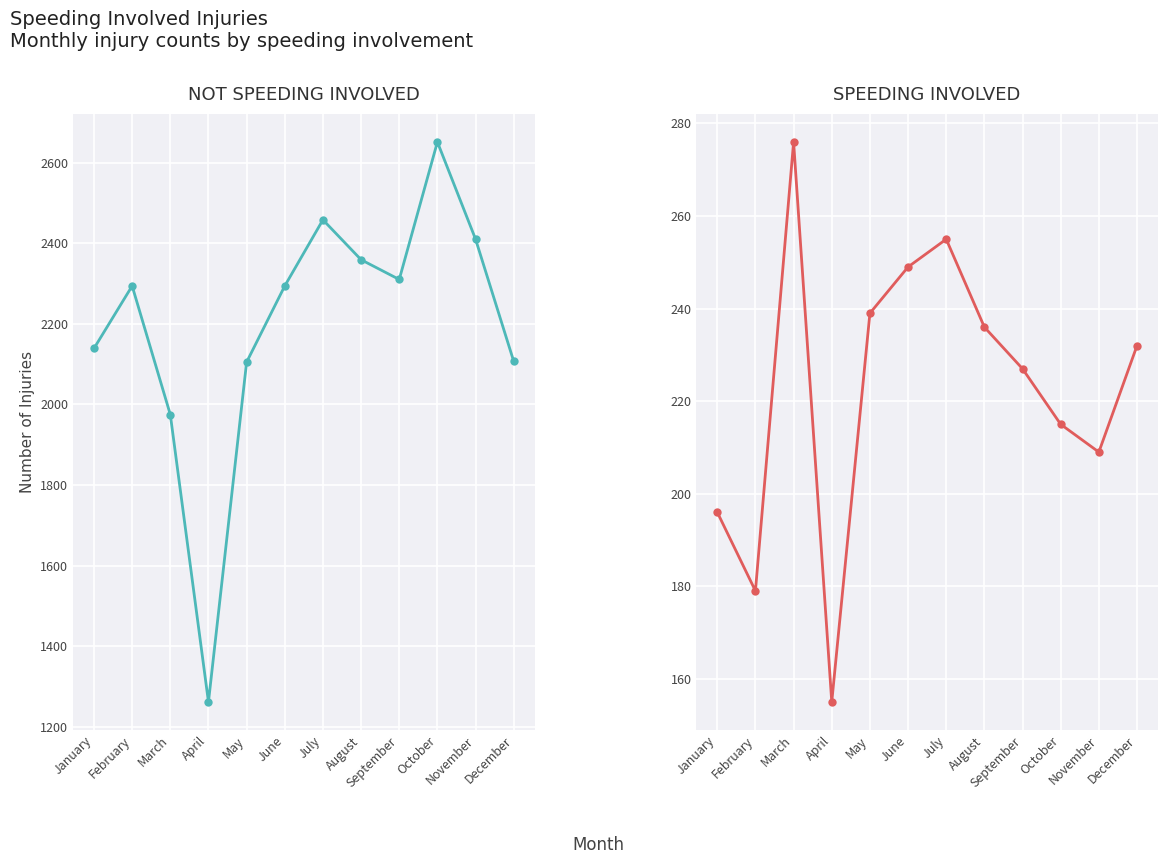

Which series changed the most between June and July?

Not Speeding Involved